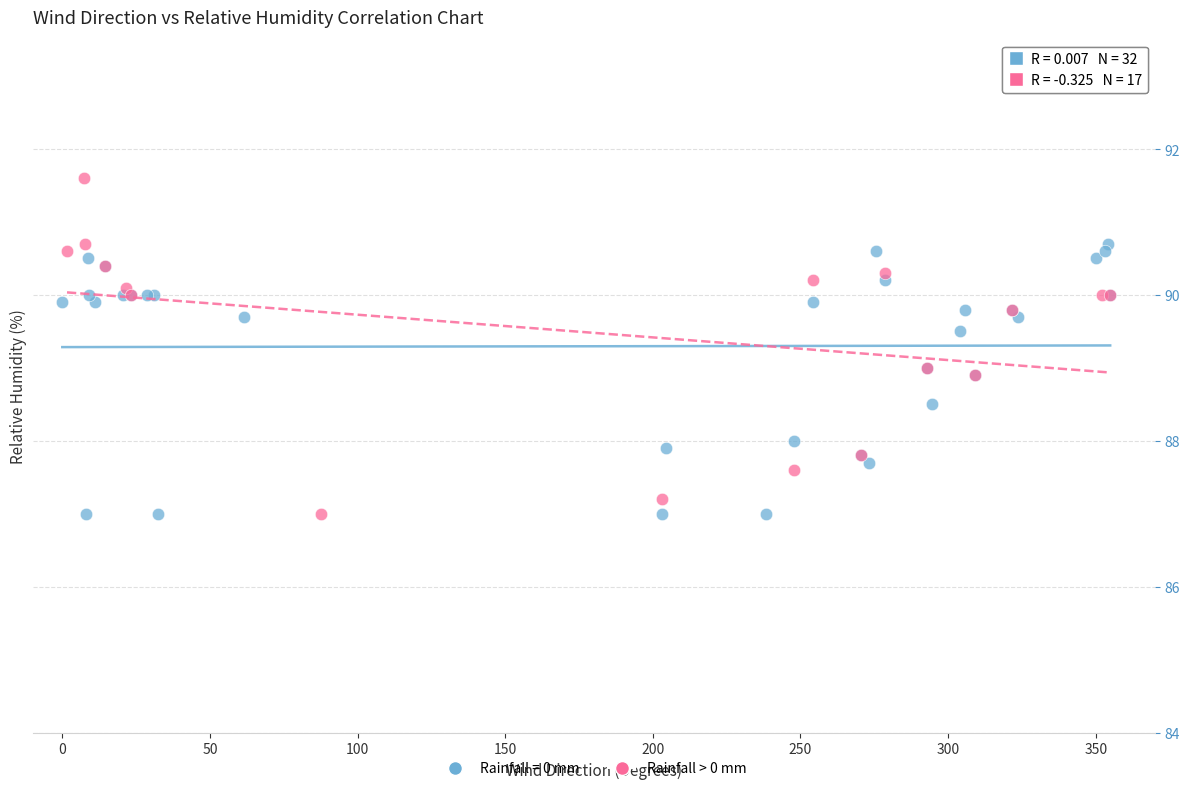

Which series has the widest spread of Y values?

Rainfall > 0 mm